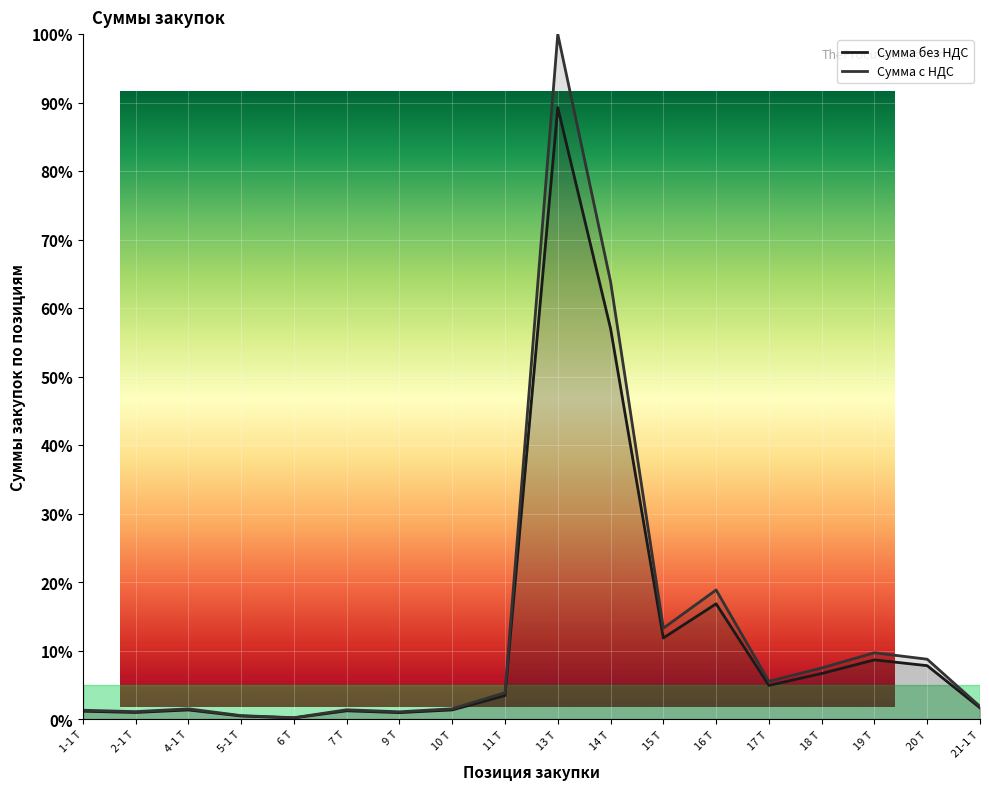

What position from the left is 13 Т?

10